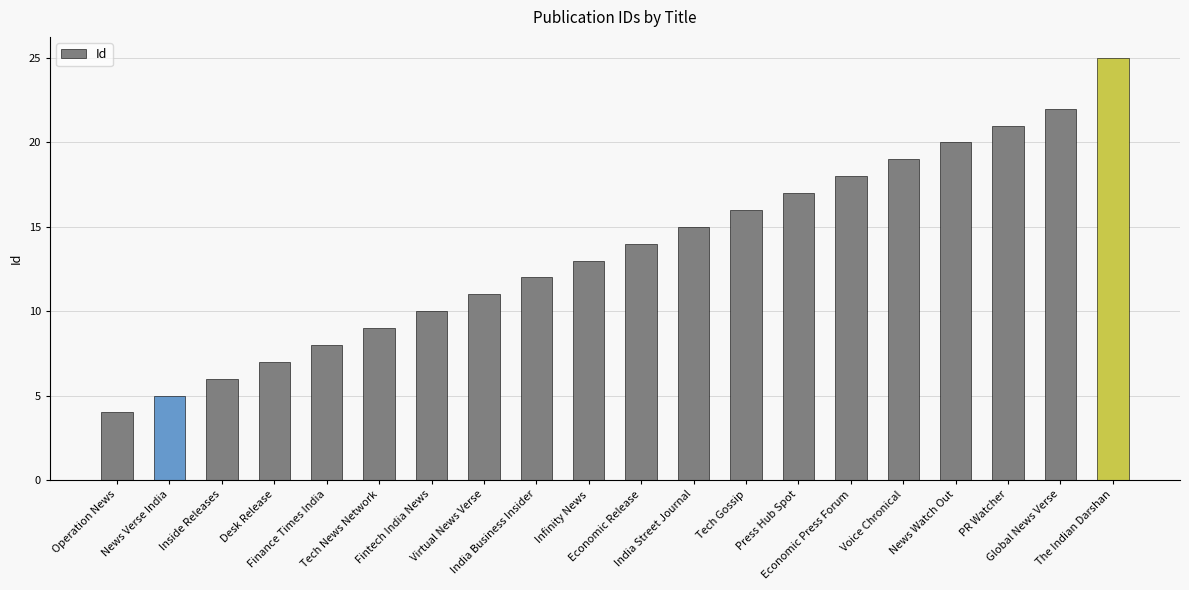

Approximately how many times larger is the value at Inside Releases compared to Operation News?

1.5